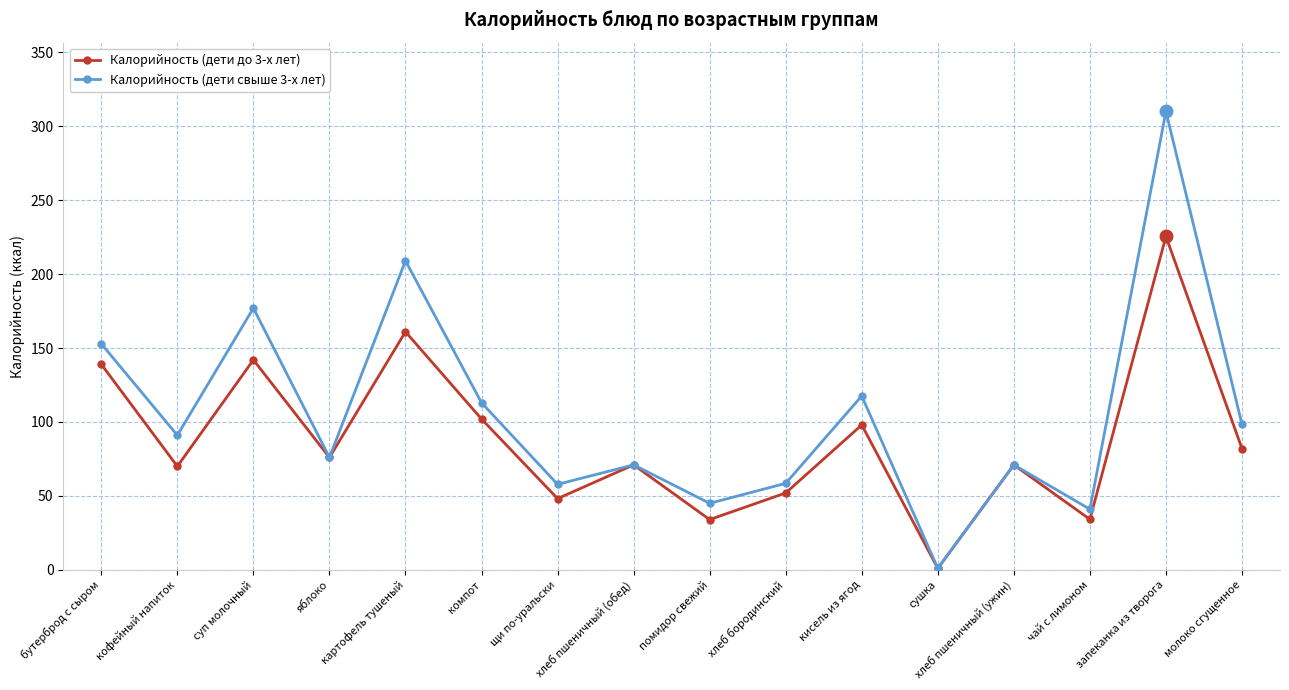

At which label does Калорийность (дети свыше 3-х лет) first exceed 91?

бутерброд с сыром